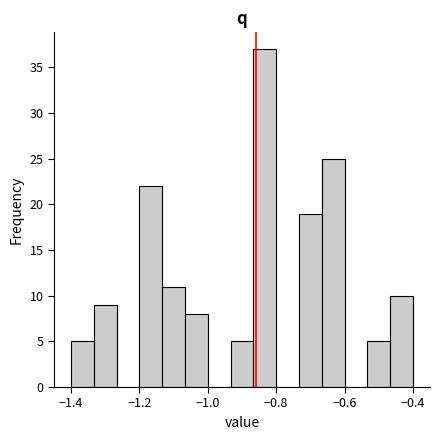

Read against the x-axis, roughly where is the centre of the tallest bar?

-0.84